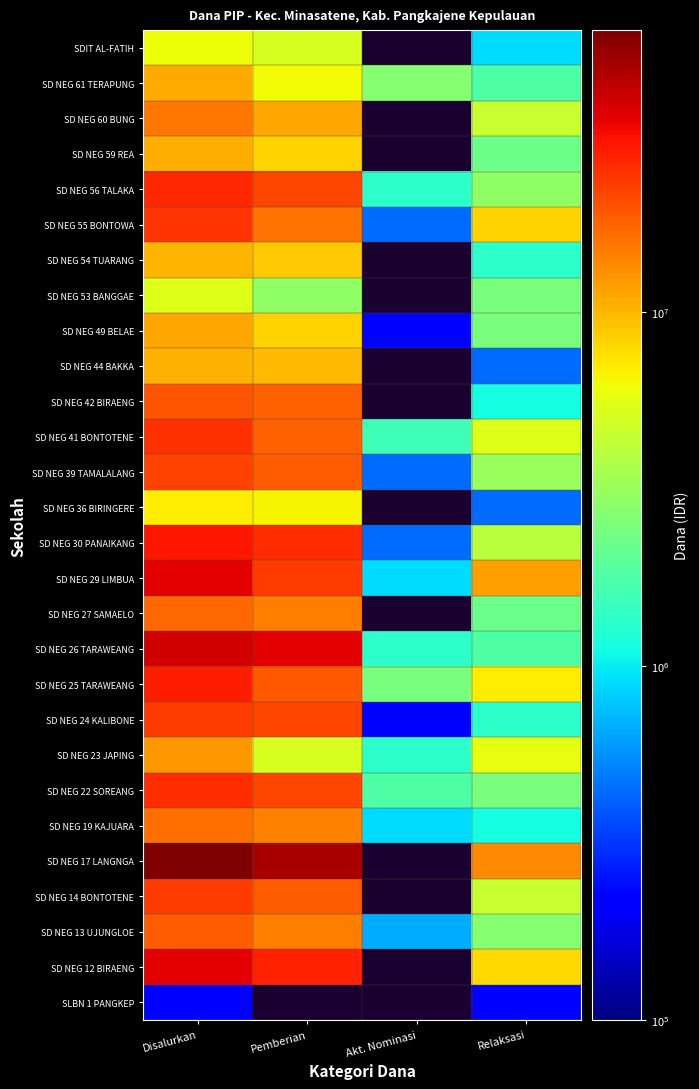

Which category has the lowest value across all series?

Disalurkan